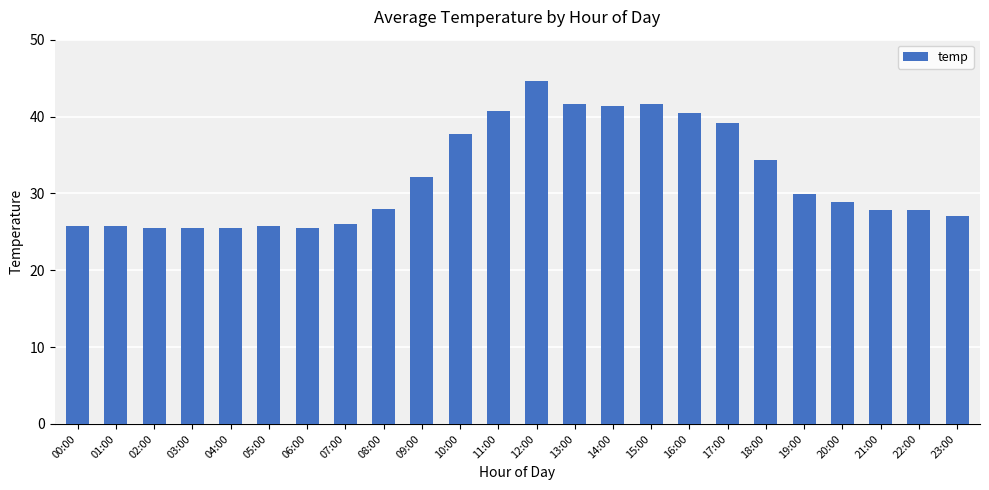

True or false: the data shows 20.1 at 18:00.

False